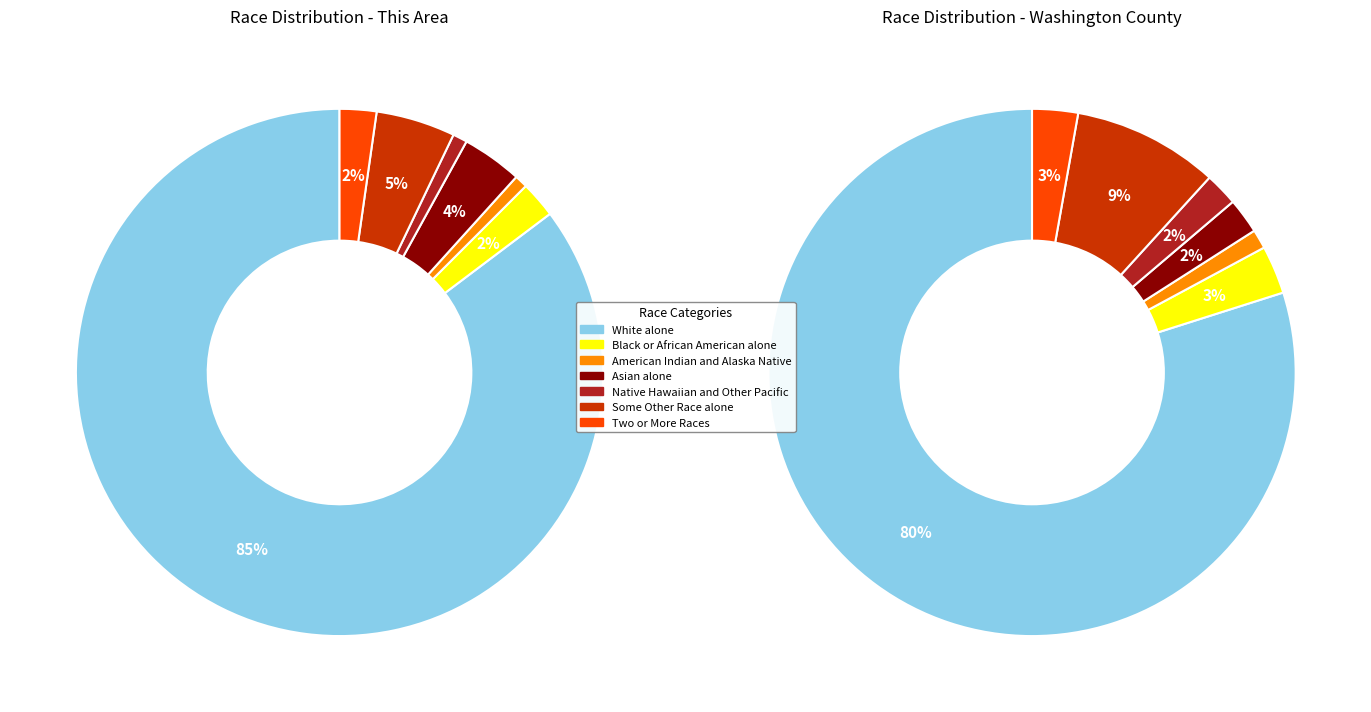

What percentage is the Asian alone slice, to the nearest percent?

4%